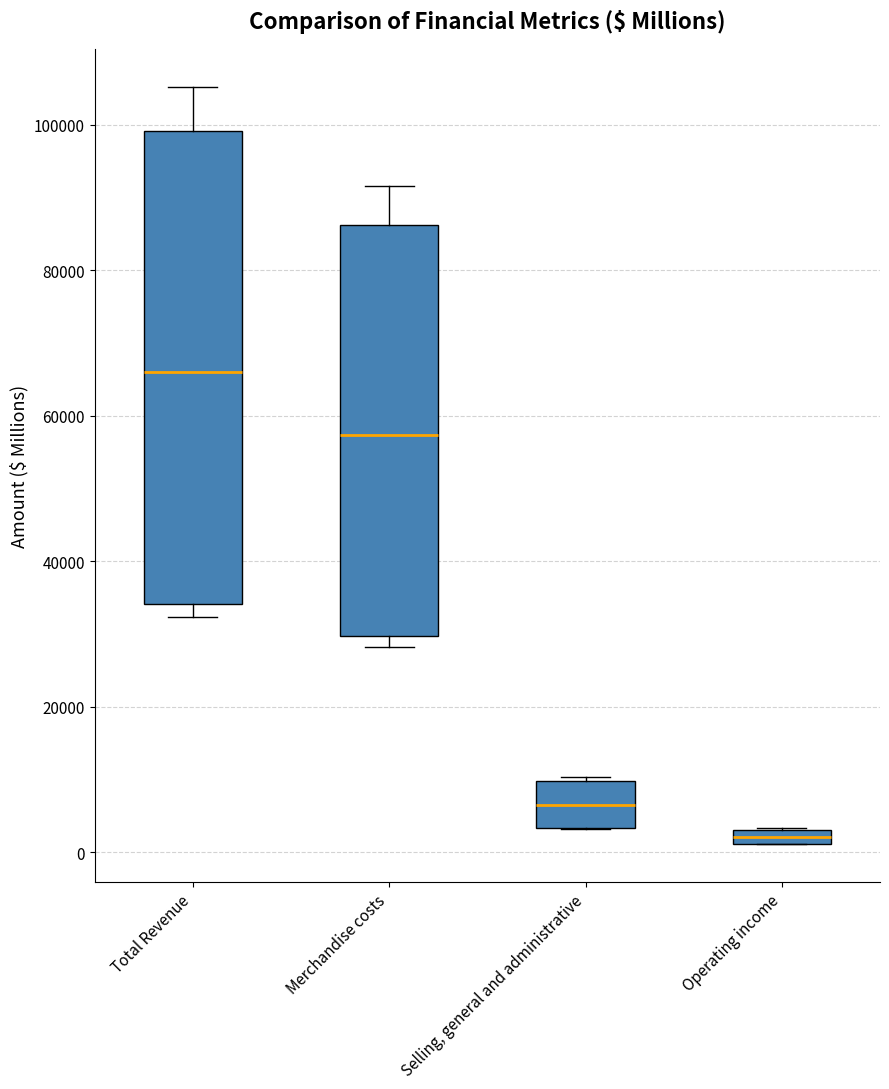

Where does the median line of the box for Selling, general and administrative sit on the y-axis? The values are not printed on the chart, so give them approximately, as read against the axis.

6000